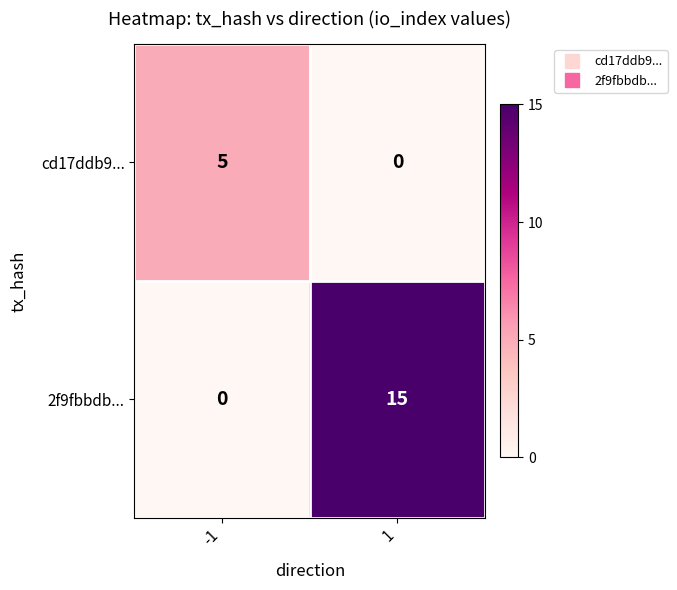

What is the spread (max minus min) of values at 1?

15